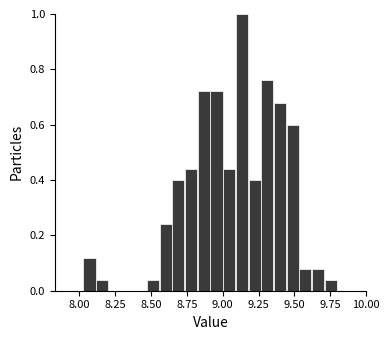

Read against the x-axis, roughly where is the centre of the tallest bar?

9.15